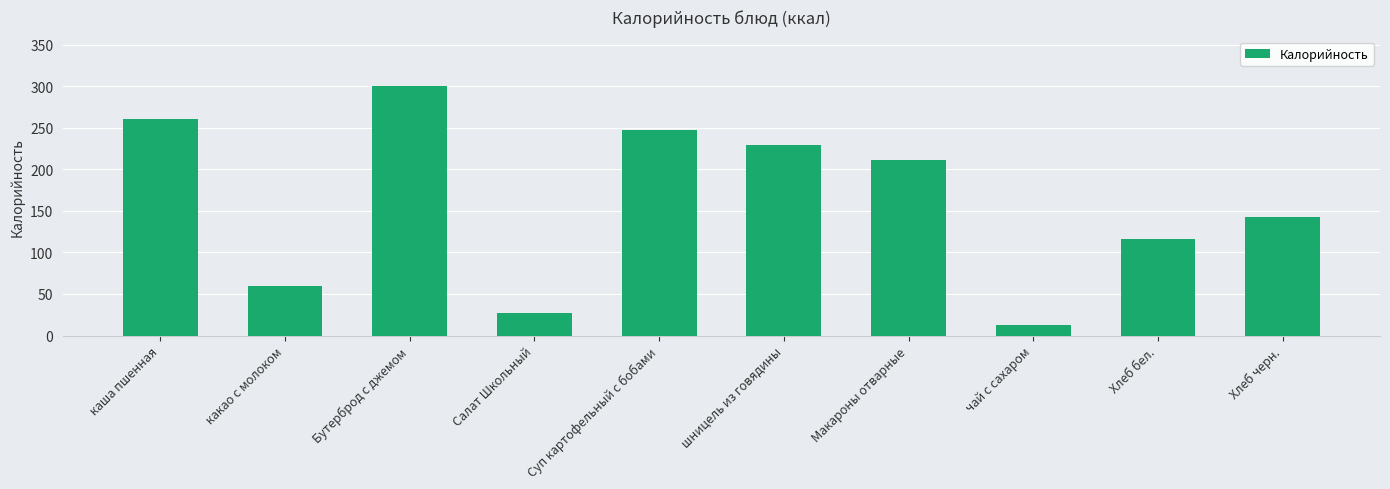

Rank the categories by value from lowest to highest.

чай с сахаром, Салат Школьный, какао с молоком, Хлеб бел., Хлеб черн., Макароны отварные, шницель из говядины, Суп картофельный с бобами, каша пшенная, Бутерброд с джемом